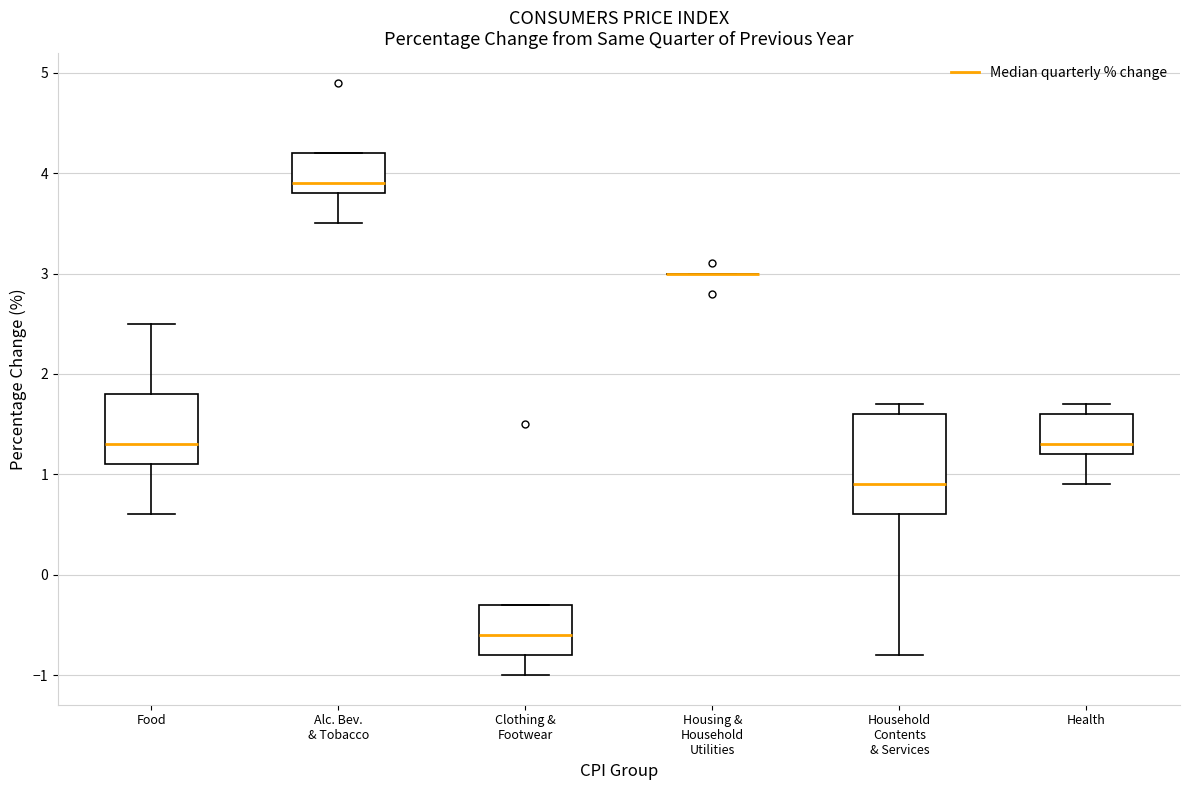

Where does the lower whisker of the box for Food end on the y-axis? The values are not printed on the chart, so give them approximately, as read against the axis.

0.6